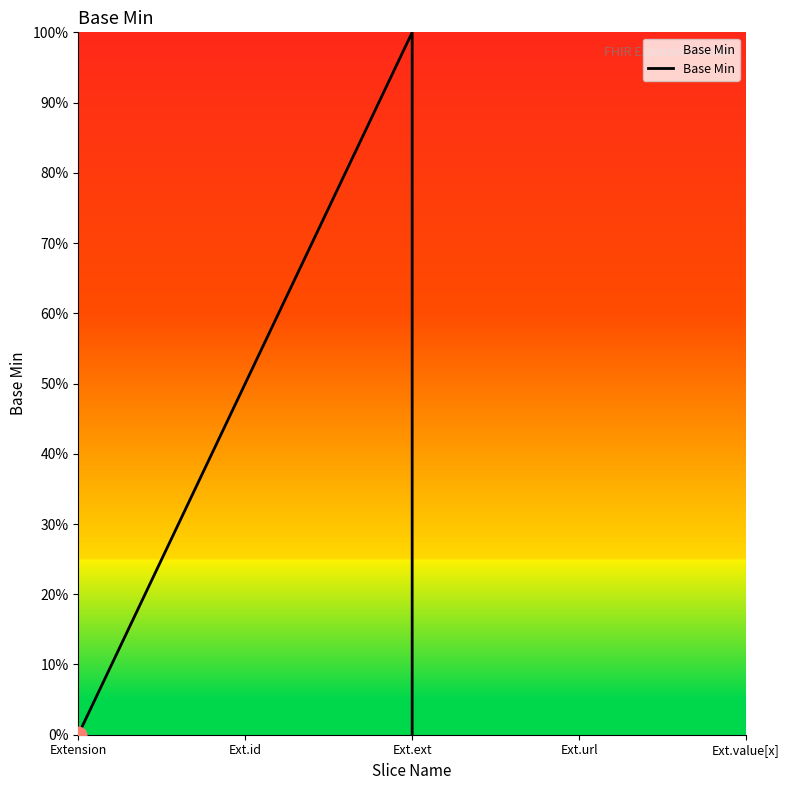

What position from the right is Ext.id?

4